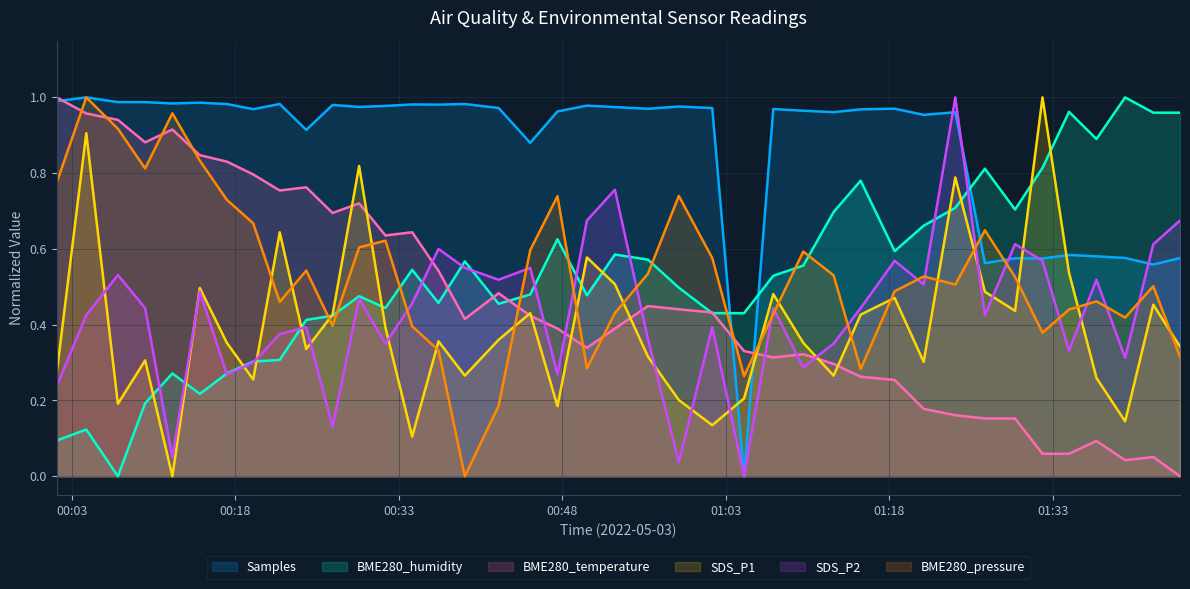

Reading right to left, extract all data points from this chart.

SDS_P1: 0.3	0.5	0.1	0.3	0.5	1.0	0.4	0.5	0.8	0.3	0.5	0.4	0.3	0.4	0.5	0.2	0.1	0.2	0.3	0.5	0.6	0.2	0.4	0.4	0.3	0.4	0.1	0.4	0.8	0.4	0.3	0.6	0.3	0.4	0.5	0.0	0.3	0.2	0.9	0.3
SDS_P2: 0.7	0.6	0.3	0.5	0.3	0.6	0.6	0.4	1.0	0.5	0.6	0.4	0.4	0.3	0.4	0.0	0.4	0.0	0.4	0.8	0.7	0.3	0.5	0.5	0.5	0.6	0.5	0.4	0.5	0.1	0.4	0.4	0.3	0.3	0.5	0.1	0.4	0.5	0.4	0.2
BME280_temperature: 0.0	0.1	0.0	0.1	0.1	0.1	0.2	0.2	0.2	0.2	0.3	0.3	0.3	0.3	0.3	0.3	0.4	0.4	0.4	0.4	0.3	0.4	0.4	0.5	0.4	0.5	0.6	0.6	0.7	0.7	0.8	0.8	0.8	0.8	0.8	0.9	0.9	0.9	1.0	1.0
BME280_humidity: 1.0	1.0	1.0	0.9	1.0	0.8	0.7	0.8	0.7	0.7	0.6	0.8	0.7	0.6	0.5	0.4	0.4	0.5	0.6	0.6	0.5	0.6	0.5	0.5	0.6	0.5	0.5	0.4	0.5	0.4	0.4	0.3	0.3	0.3	0.2	0.3	0.2	0.0	0.1	0.1
BME280_pressure: 0.3	0.5	0.4	0.5	0.4	0.4	0.5	0.6	0.5	0.5	0.5	0.3	0.5	0.6	0.4	0.3	0.6	0.7	0.5	0.4	0.3	0.7	0.6	0.2	0.0	0.3	0.4	0.6	0.6	0.4	0.5	0.5	0.7	0.7	0.8	1.0	0.8	0.9	1.0	0.8
Samples: 0.6	0.6	0.6	0.6	0.6	0.6	0.6	0.6	1.0	1.0	1.0	1.0	1.0	1.0	1.0	0.0	1.0	1.0	1.0	1.0	1.0	1.0	0.9	1.0	1.0	1.0	1.0	1.0	1.0	1.0	0.9	1.0	1.0	1.0	1.0	1.0	1.0	1.0	1.0	1.0